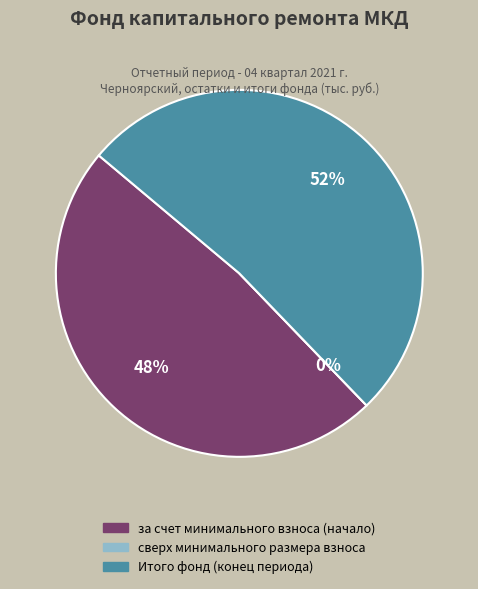

True or false: за счет минимального взноса (начало) accounts for 61% of the total.

False